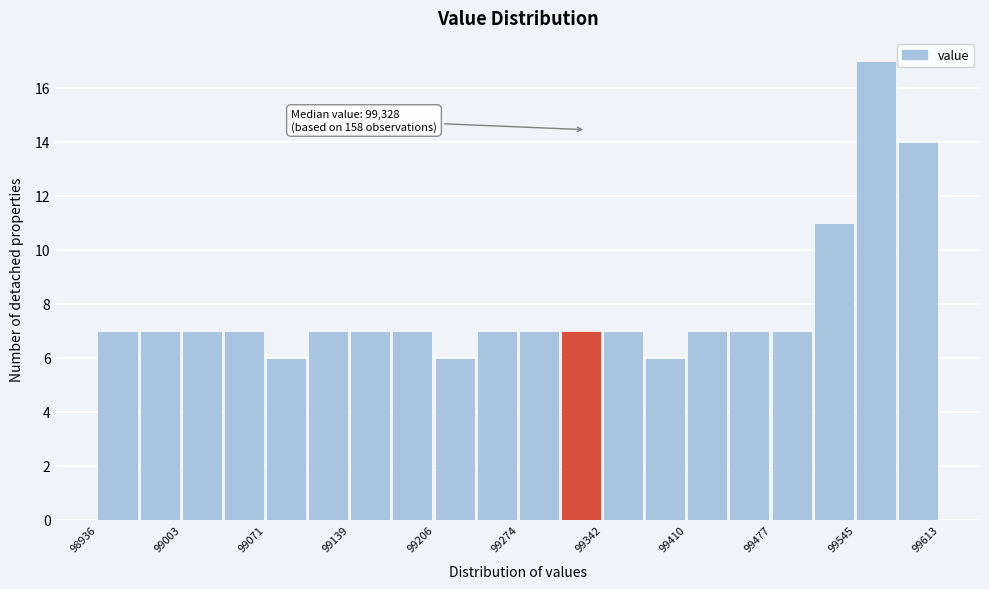

Around what value on the x-axis is the tallest bar? Give the approximate position of its centre, as read against the axis.

99560